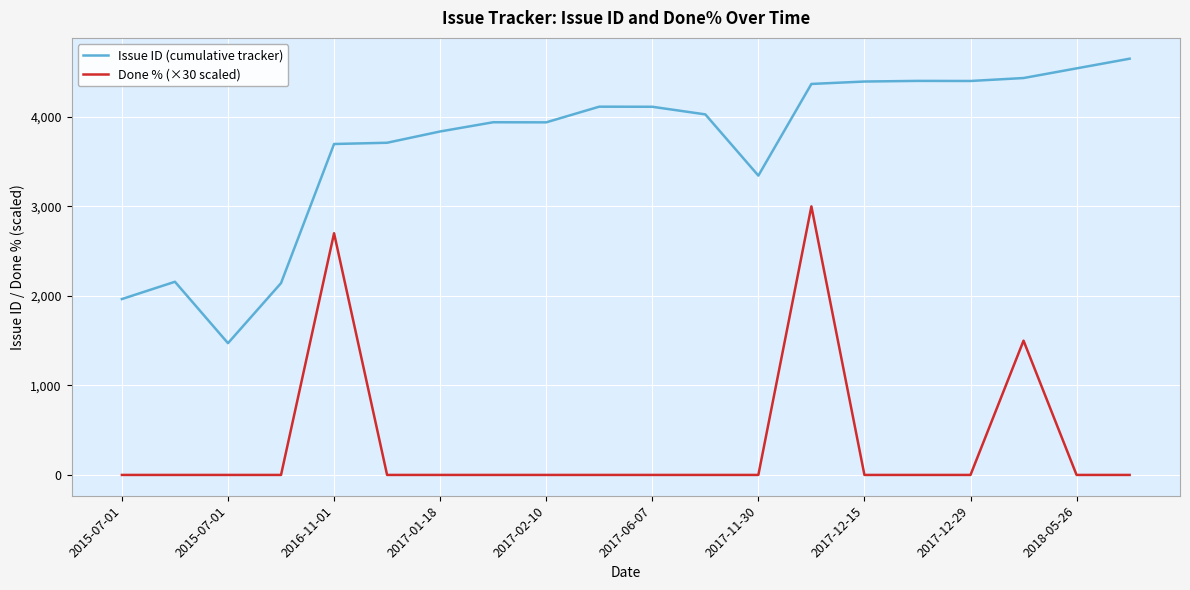

Rank the series by their average value, from lowest to highest.

Done % (×30 scaled), Issue ID (cumulative tracker)